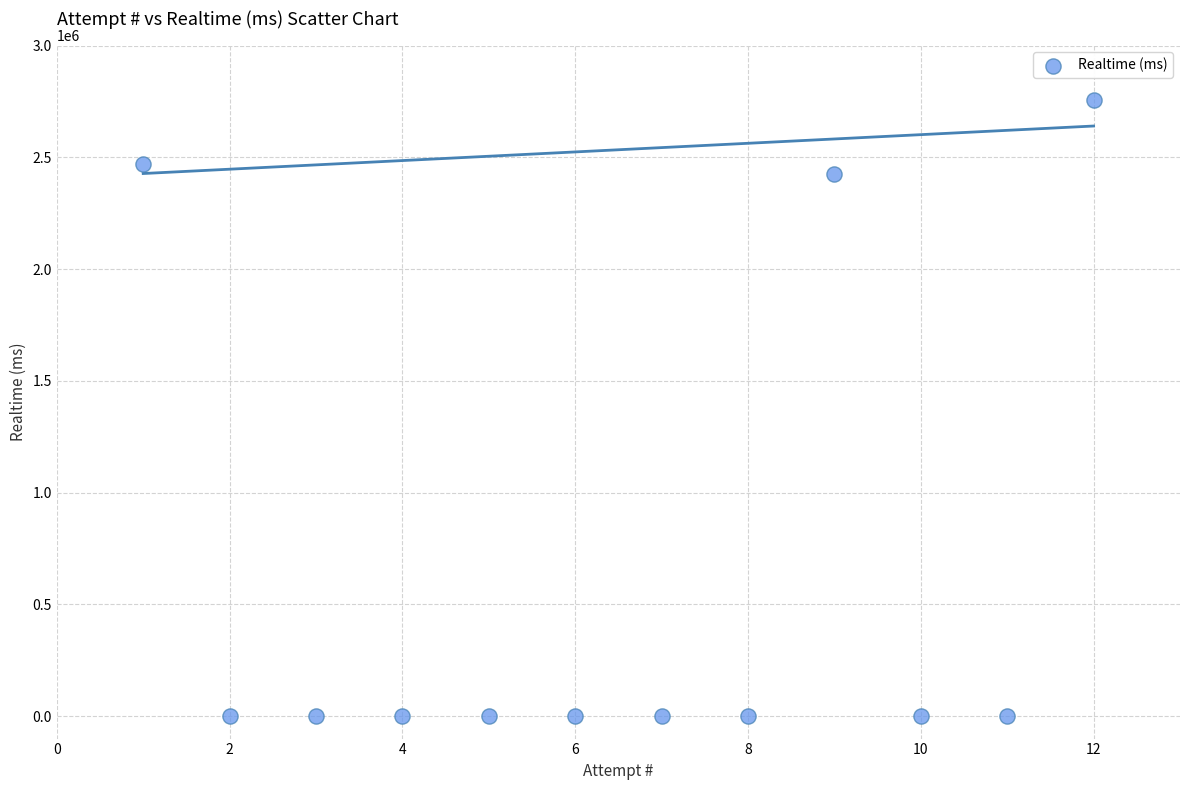

What is the range of Y values (max minus min)?

2755175